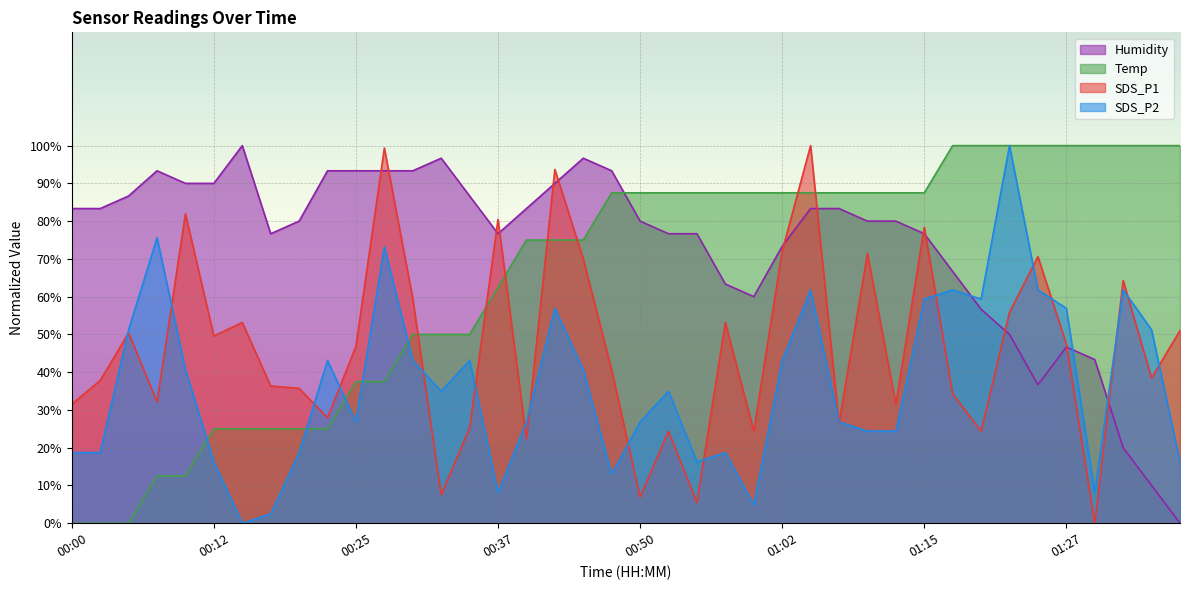

Reading left to right, extract all data points from this chart.

SDS_P1: 00:00=31.5	00:02=37.8	00:05=50.4	00:07=32.1	00:10=81.9	00:12=49.6	00:15=53.2	00:17=36.3	00:20=35.7	00:22=27.9	00:25=46.8	00:27=99.4	00:30=59.5	00:32=7.6	00:35=25.2	00:37=80.5	00:40=22.3	00:42=93.7	00:45=70.0	00:47=40.5	00:50=6.9	00:52=24.4	00:55=5.5	00:57=53.2	01:00=24.4	01:02=72.1	01:05=100.0	01:07=26.5	01:10=71.4	01:12=31.5	01:15=78.4	01:17=34.2	01:20=24.4	01:22=55.9	01:25=70.6	01:27=47.5	01:30=0.0	01:32=64.3	01:35=38.4	01:37=51.1
SDS_P2: 00:00=18.7	00:02=18.7	00:05=51.2	00:07=75.6	00:10=40.7	00:12=16.3	00:15=0.0	00:17=2.4	00:20=18.7	00:22=43.1	00:25=26.8	00:27=73.2	00:30=43.1	00:32=35.0	00:35=43.1	00:37=8.1	00:40=26.8	00:42=56.9	00:45=40.7	00:47=13.0	00:50=26.8	00:52=35.0	00:55=16.3	00:57=18.7	01:00=4.9	01:02=43.1	01:05=61.8	01:07=26.8	01:10=24.4	01:12=24.4	01:15=59.3	01:17=61.8	01:20=59.3	01:22=100.0	01:25=61.8	01:27=56.9	01:30=8.1	01:32=61.8	01:35=51.2	01:37=16.3
Temp: 00:00=0.0	00:02=0.0	00:05=0.0	00:07=12.5	00:10=12.5	00:12=25.0	00:15=25.0	00:17=25.0	00:20=25.0	00:22=25.0	00:25=37.5	00:27=37.5	00:30=50.0	00:32=50.0	00:35=50.0	00:37=62.5	00:40=75.0	00:42=75.0	00:45=75.0	00:47=87.5	00:50=87.5	00:52=87.5	00:55=87.5	00:57=87.5	01:00=87.5	01:02=87.5	01:05=87.5	01:07=87.5	01:10=87.5	01:12=87.5	01:15=87.5	01:17=100.0	01:20=100.0	01:22=100.0	01:25=100.0	01:27=100.0	01:30=100.0	01:32=100.0	01:35=100.0	01:37=100.0
Humidity: 00:00=83.3	00:02=83.3	00:05=86.7	00:07=93.3	00:10=90.0	00:12=90.0	00:15=100.0	00:17=76.7	00:20=80.0	00:22=93.3	00:25=93.3	00:27=93.3	00:30=93.3	00:32=96.7	00:35=86.7	00:37=76.7	00:40=83.3	00:42=90.0	00:45=96.7	00:47=93.3	00:50=80.0	00:52=76.7	00:55=76.7	00:57=63.3	01:00=60.0	01:02=73.3	01:05=83.3	01:07=83.3	01:10=80.0	01:12=80.0	01:15=76.7	01:17=66.7	01:20=56.7	01:22=50.0	01:25=36.7	01:27=46.7	01:30=43.3	01:32=20.0	01:35=10.0	01:37=0.0